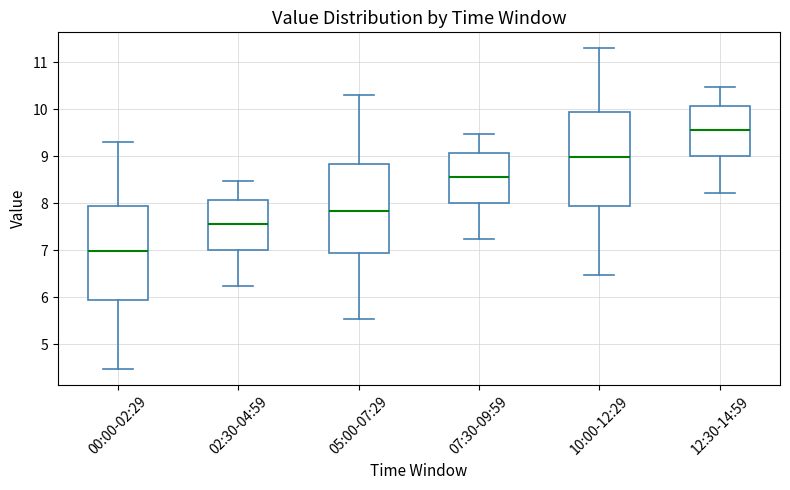

Which box has the lowest median line?

00:00-02:29